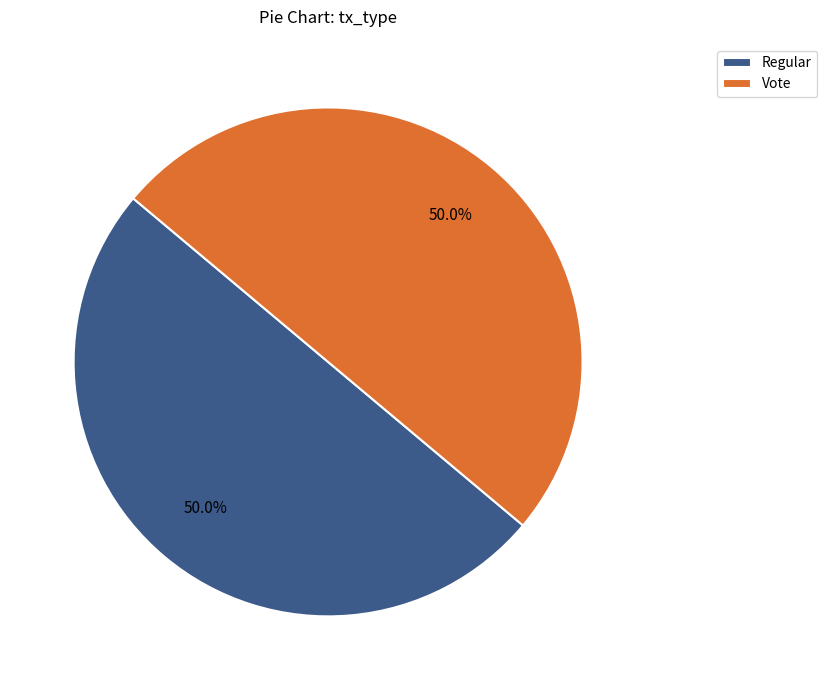

What percentage is the Vote slice, to the nearest percent?

50%